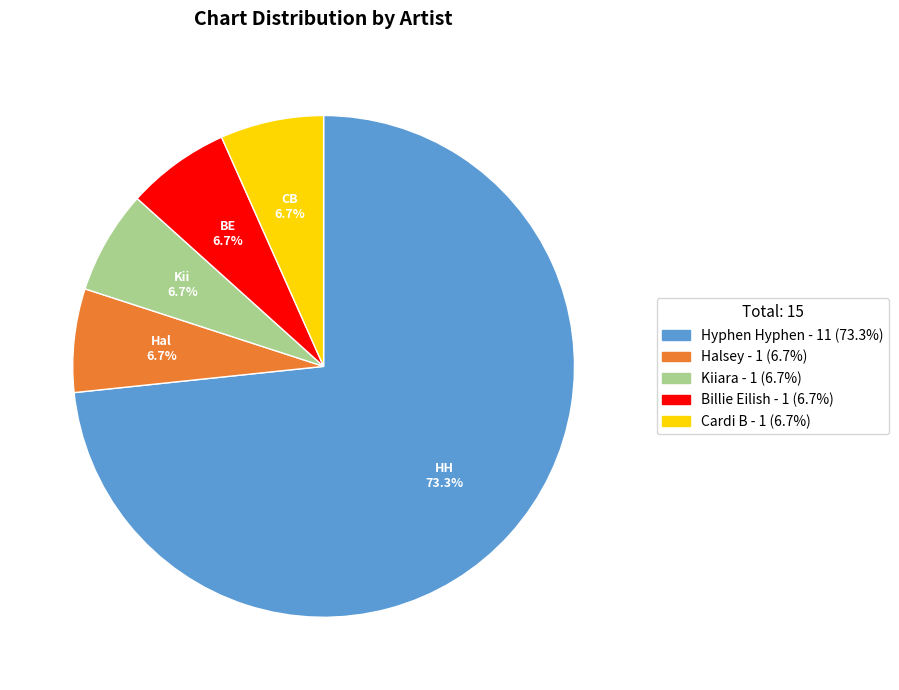

Combined, do Cardi B and Hyphen Hyphen account for over 50%?

Yes